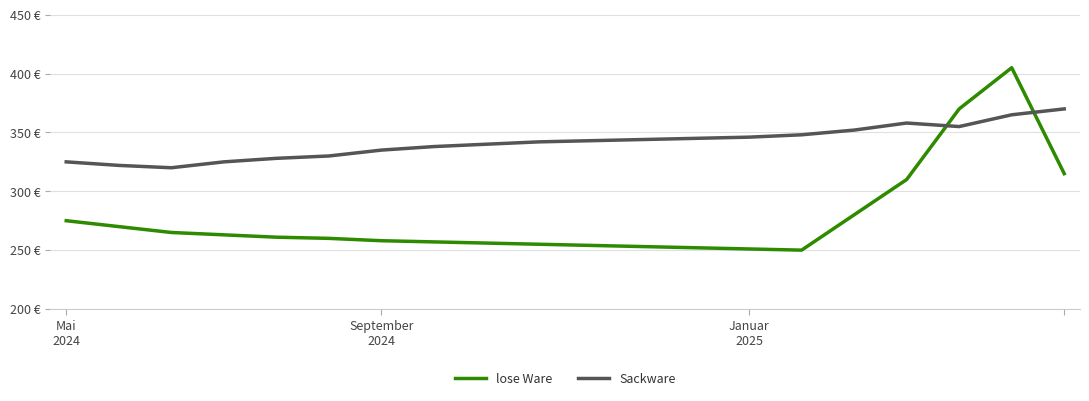

What are all the series names shown in the legend?

lose Ware, Sackware